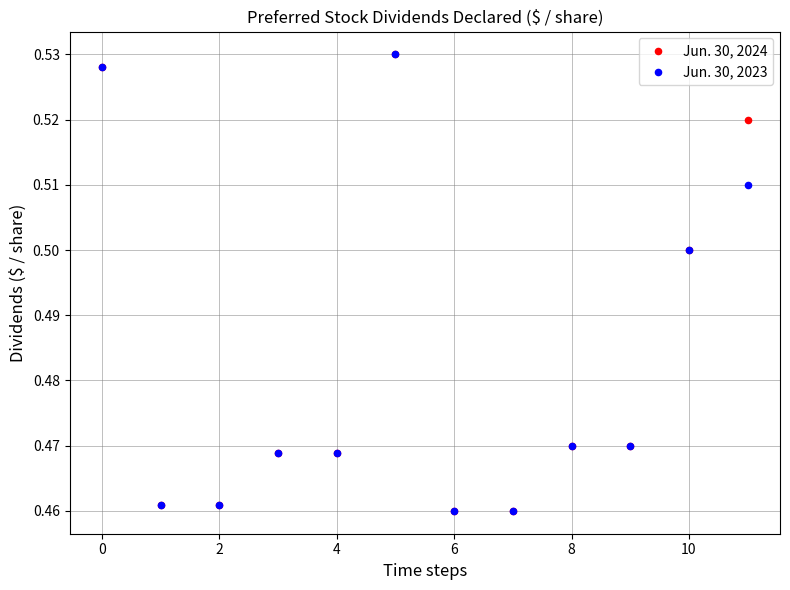

What are all the series names shown in the legend?

Jun. 30, 2024, Jun. 30, 2023